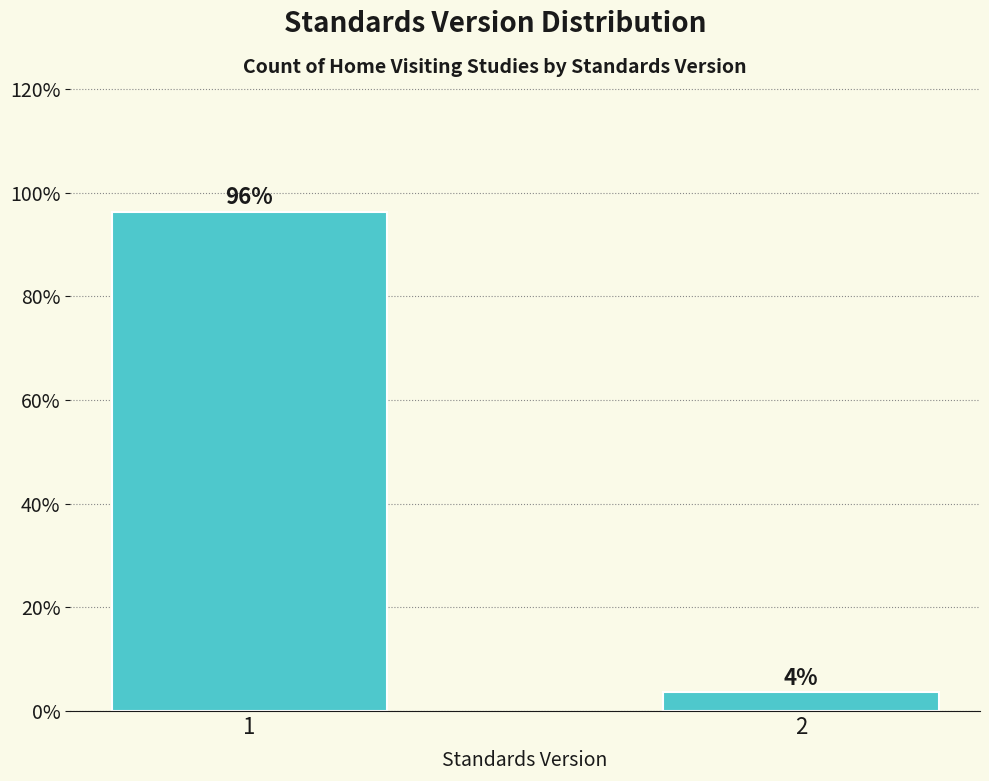

Rank the categories by value from highest to lowest.

1, 2